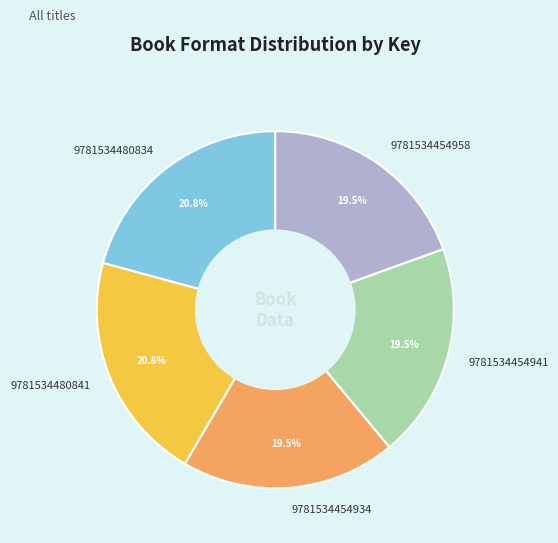

How much of the chart is everything except 9781534454958?

80.5%